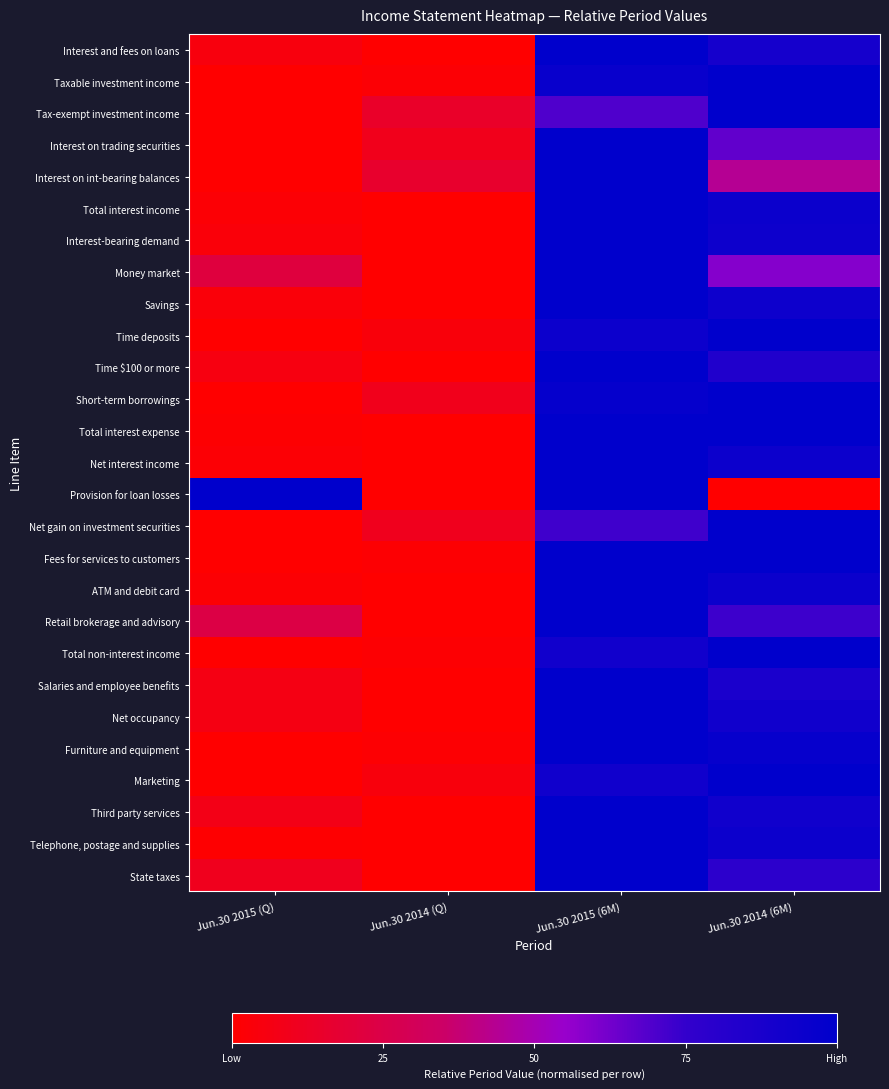

Count the number of categories in the chart.

4